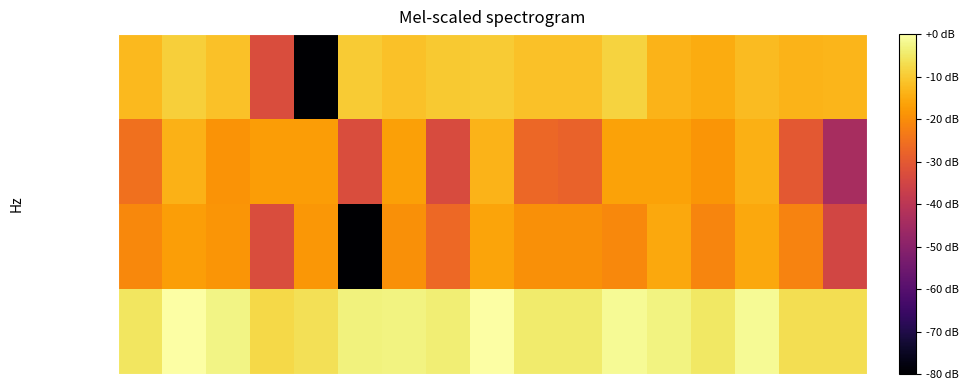

Count the number of categories in the chart.

17